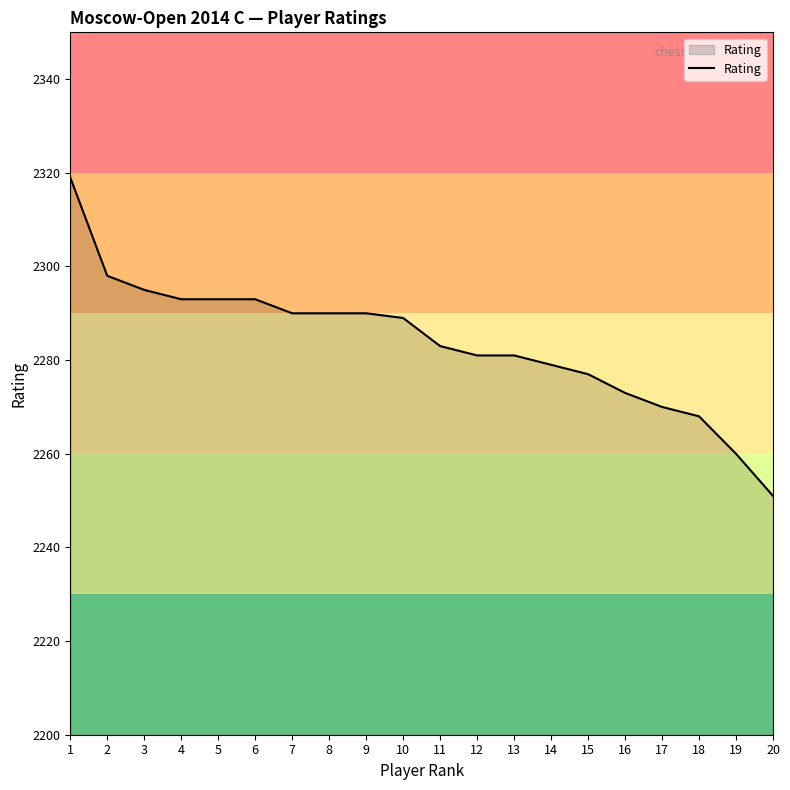

What is the sum of all values?

45673